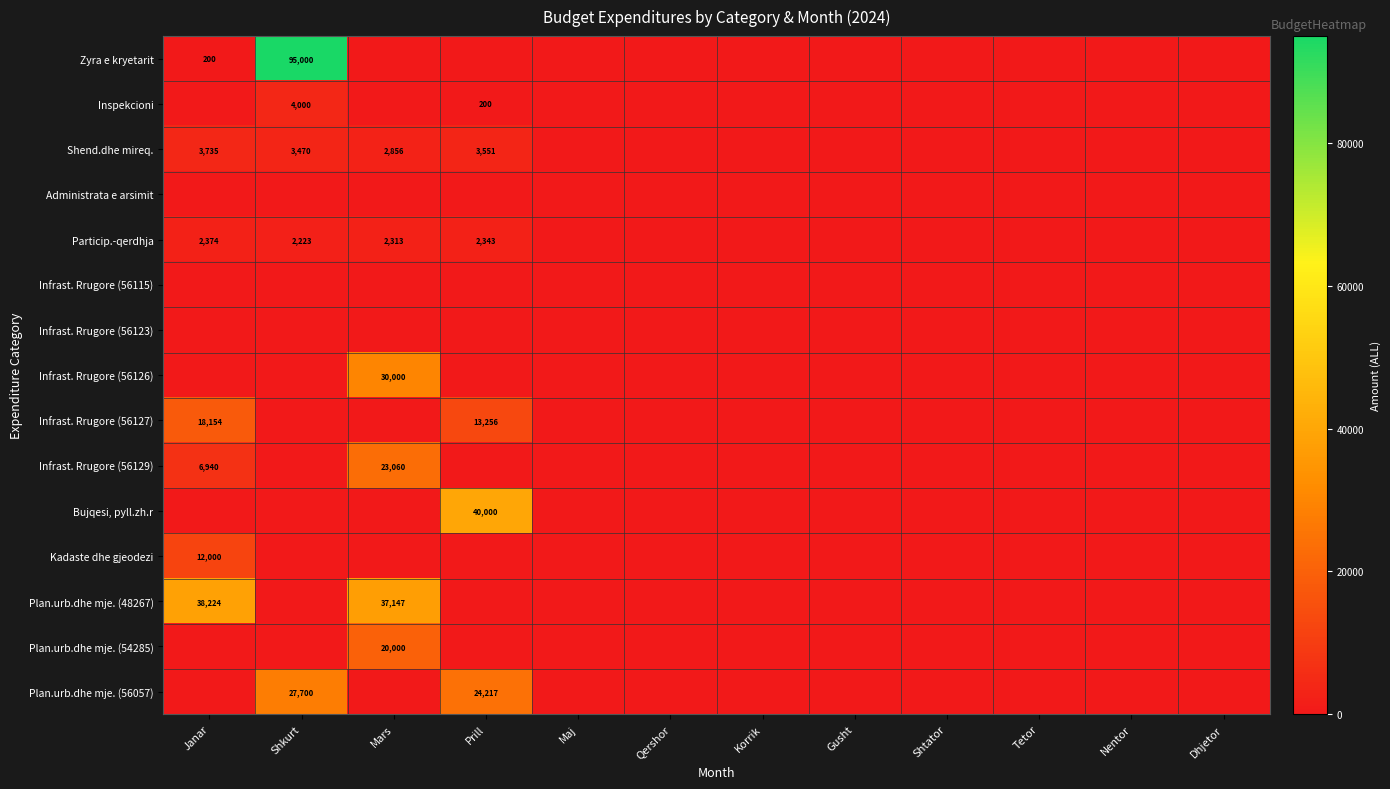

How many distinct data groups are displayed?

15